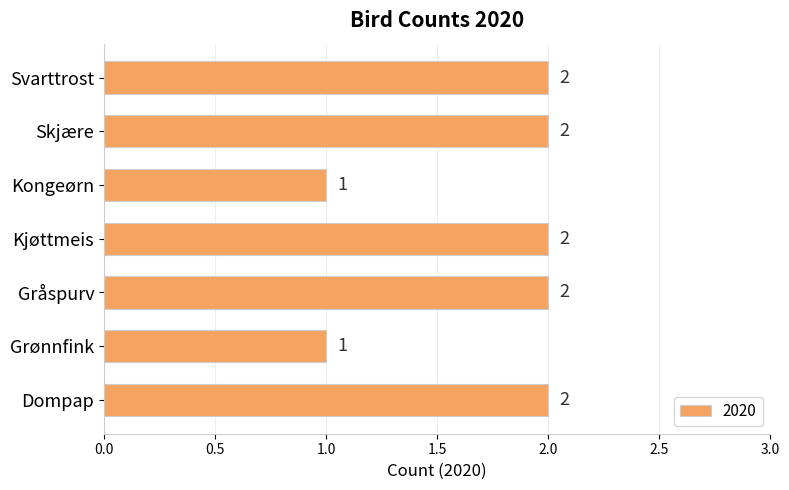

Reading bottom to top, extract all data points from this chart.

2	1	2	2	1	2	2